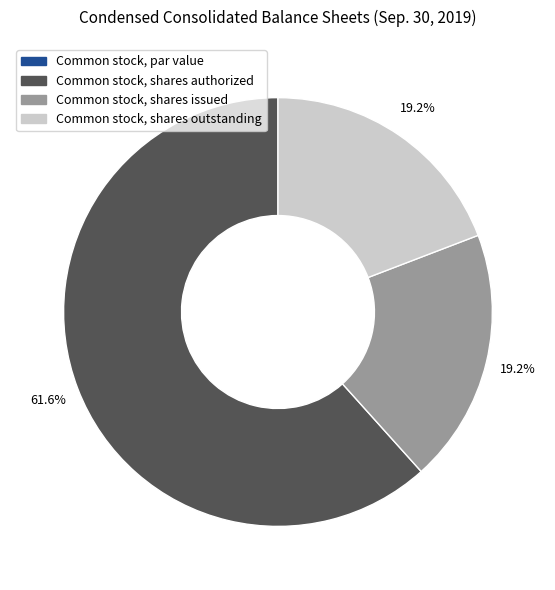

Which category accounts for the majority?

Common stock, shares authorized